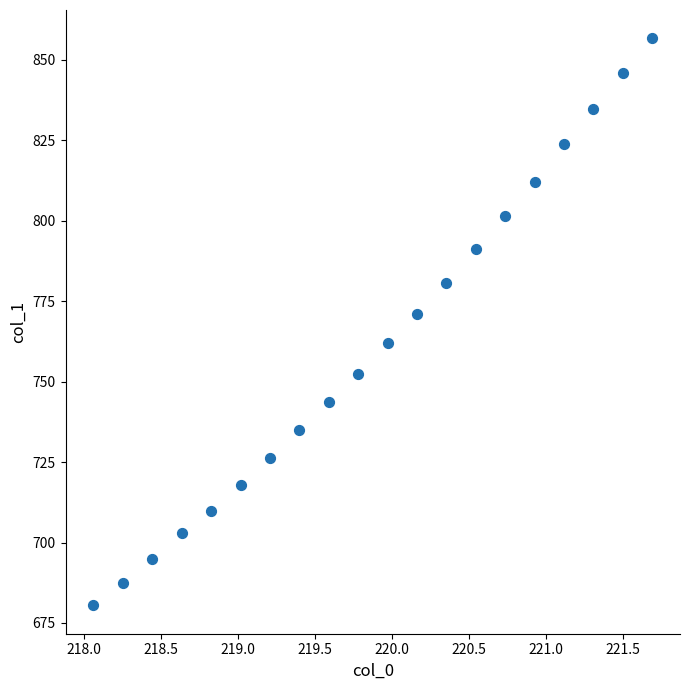

What is the range of X values (max minus min)?

3.6